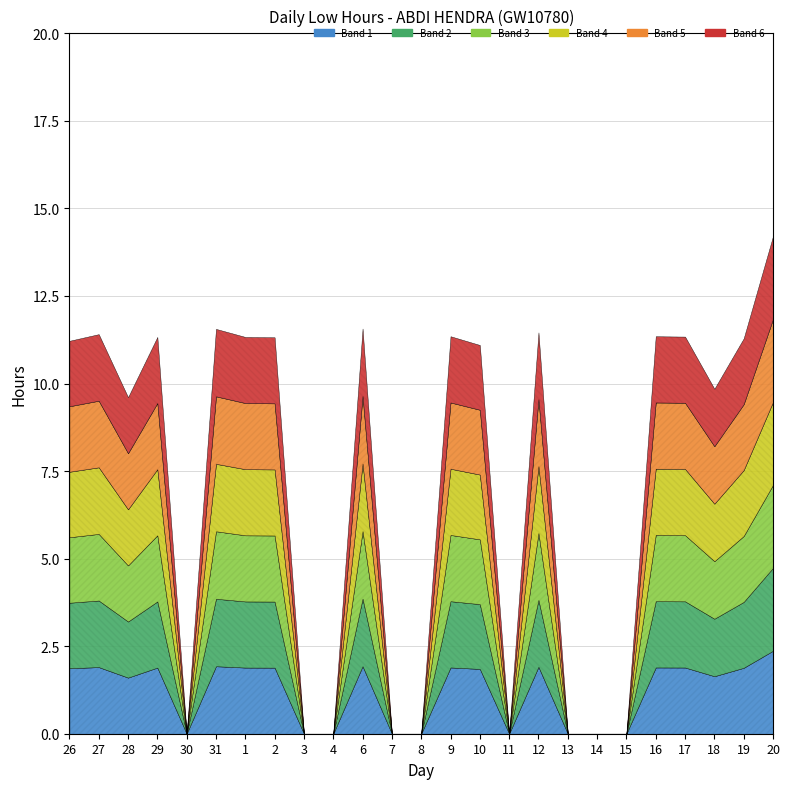

Does the chart have visible grid lines?

Yes